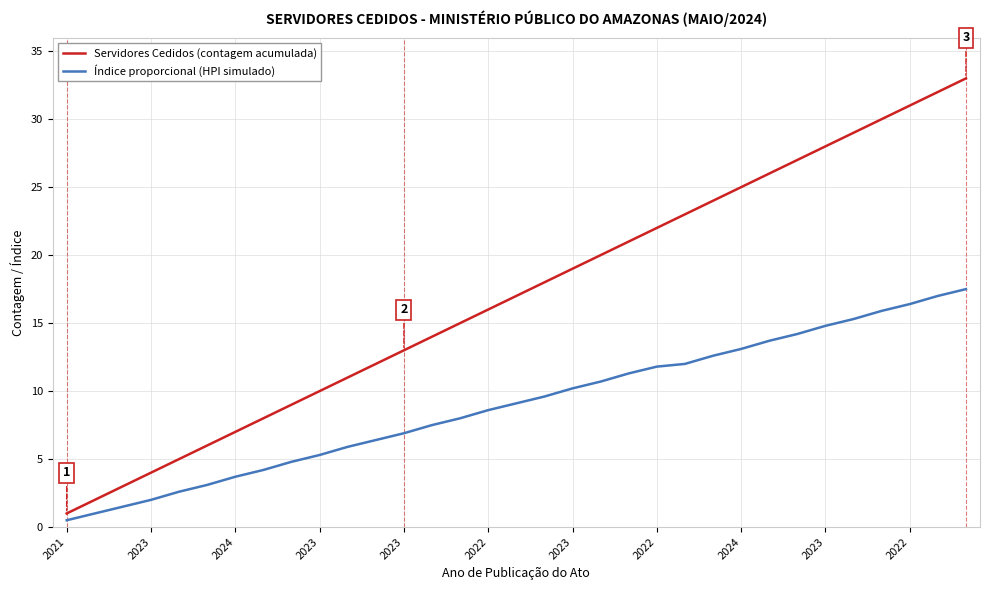

What is the difference between the maximum and minimum values in the Servidores Cedidos (contagem acumulada) series?

32.0